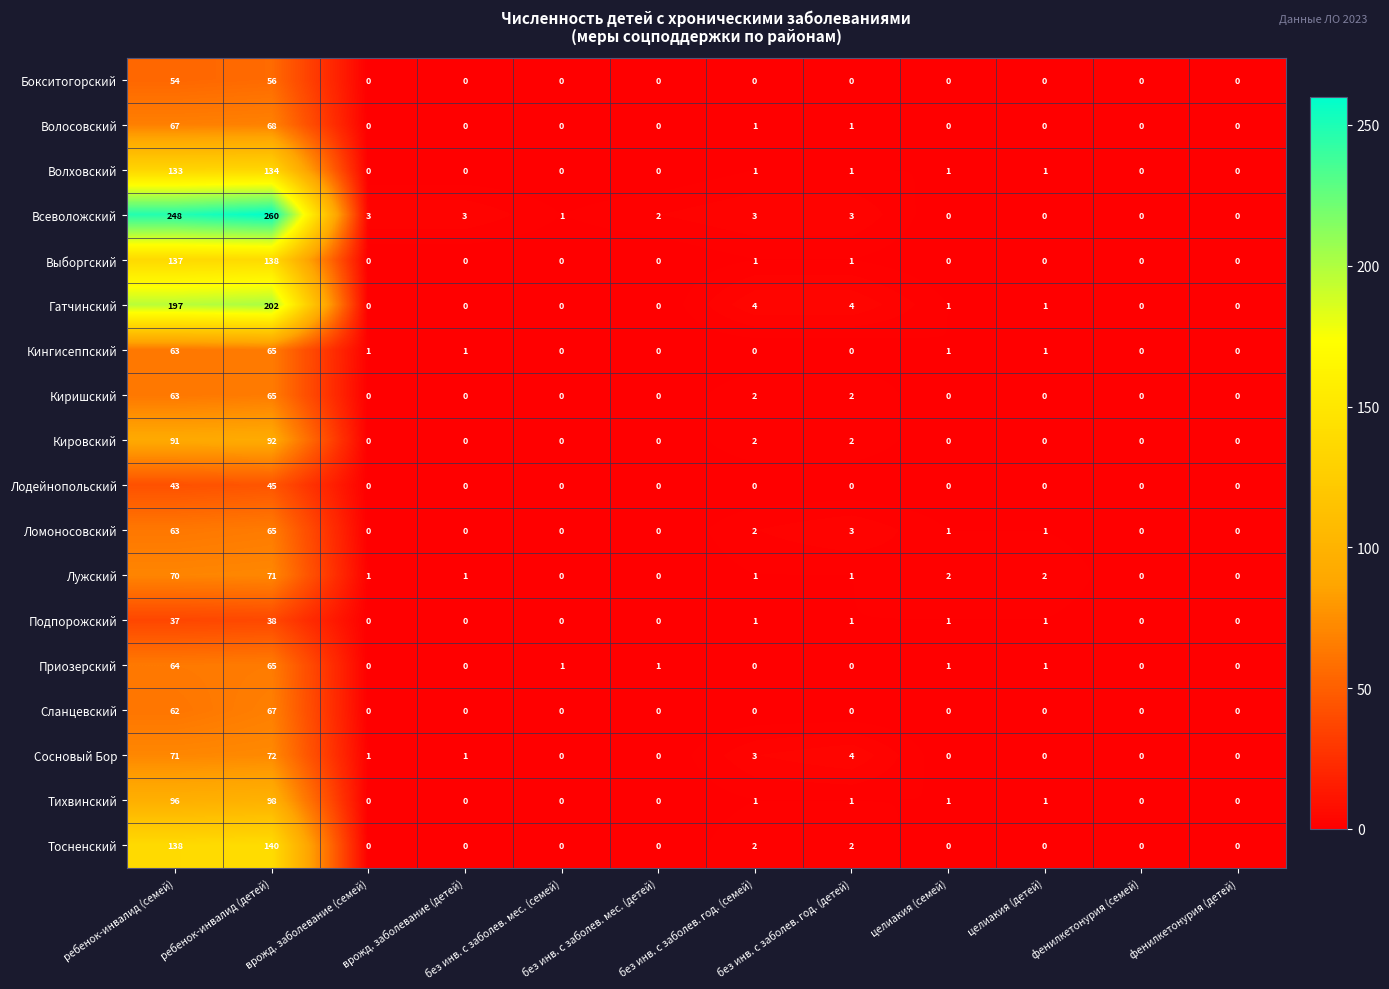

Which series has the widest spread of values?

Всеволожский